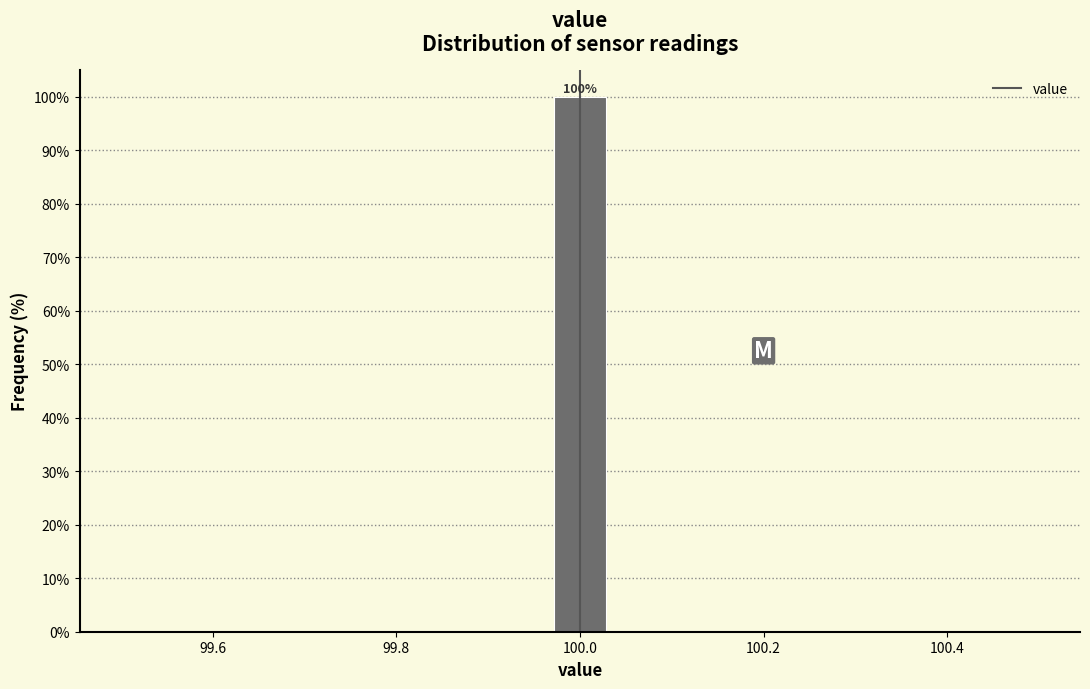

Read against the x-axis, roughly where is the centre of the tallest bar?

100.00